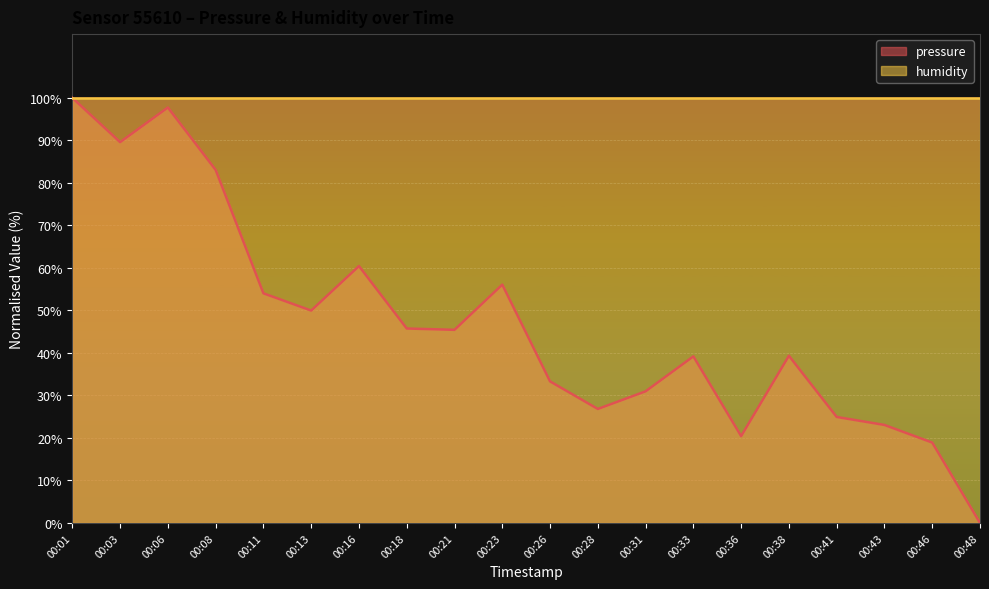

What is the average value?

46.9